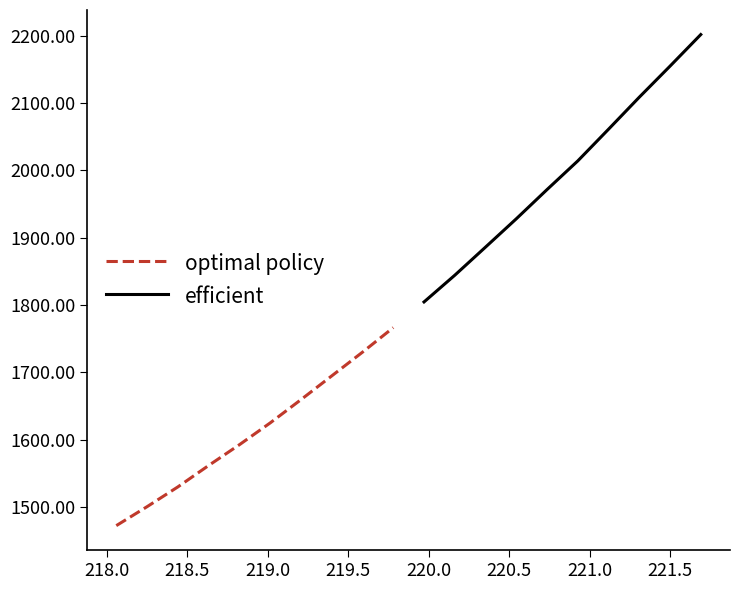

Is this an area chart (filled region under the line)?

No